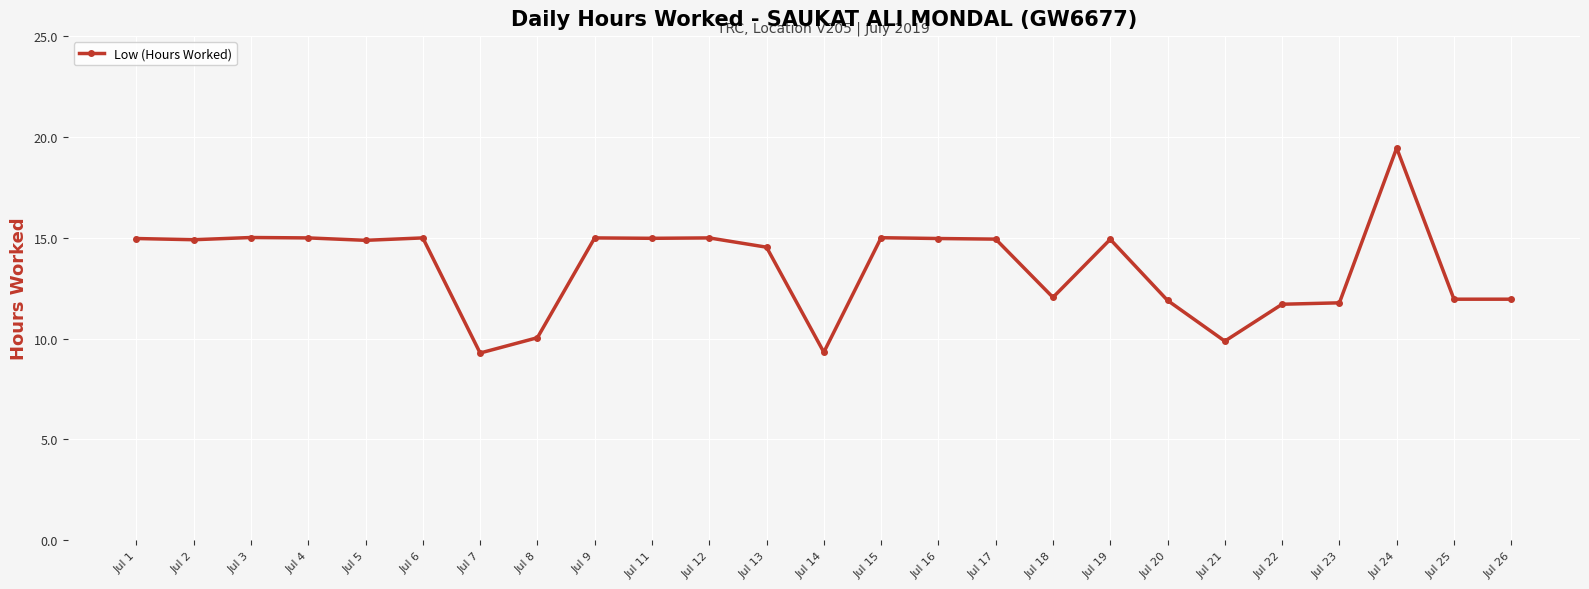

Approximately how many times larger is the value at Jul 5 compared to Jul 21?

1.5